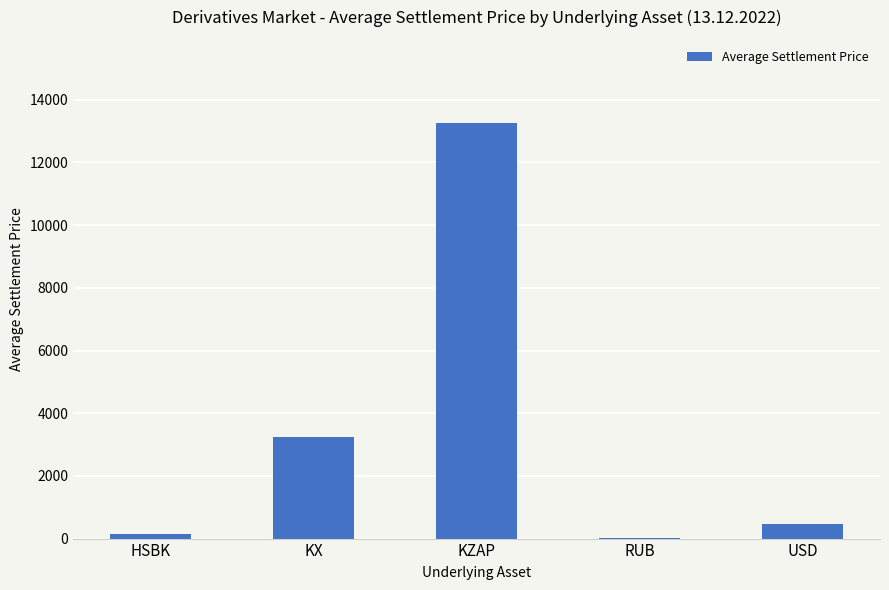

The value at USD is 478.1. True or false?

True